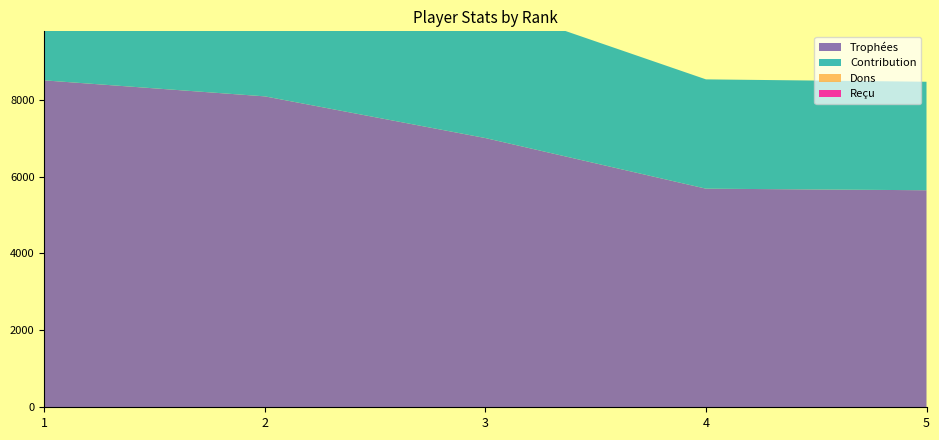

Reading left to right, extract all data points from this chart.

Trophées: 8500	8084	7000	5684	5643
Contribution: 4250	4042	3500	2842	2821
Dons: 0	0	0	0	0
Reçu: 0	0	0	0	0